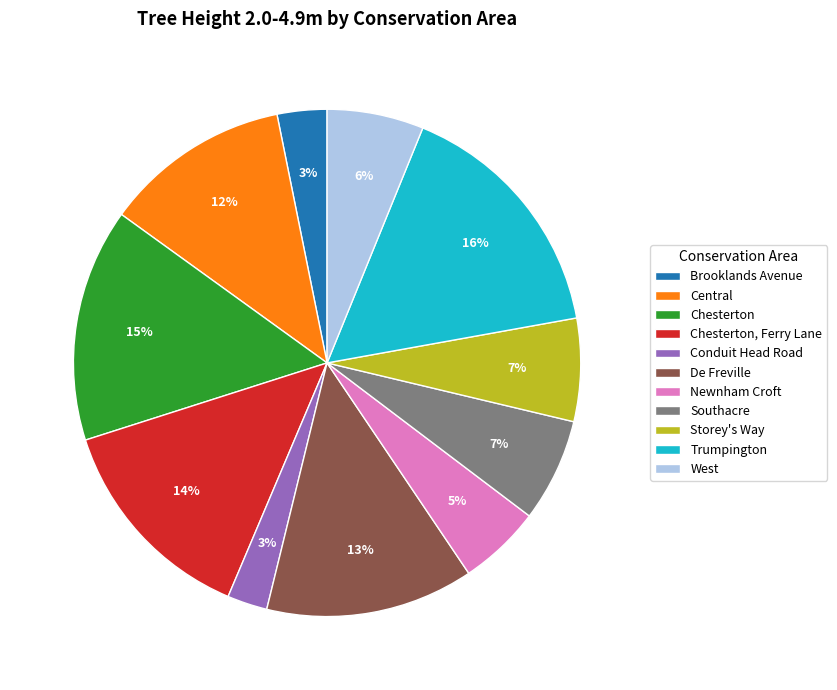

Does De Freville account for over 50% of the chart?

No